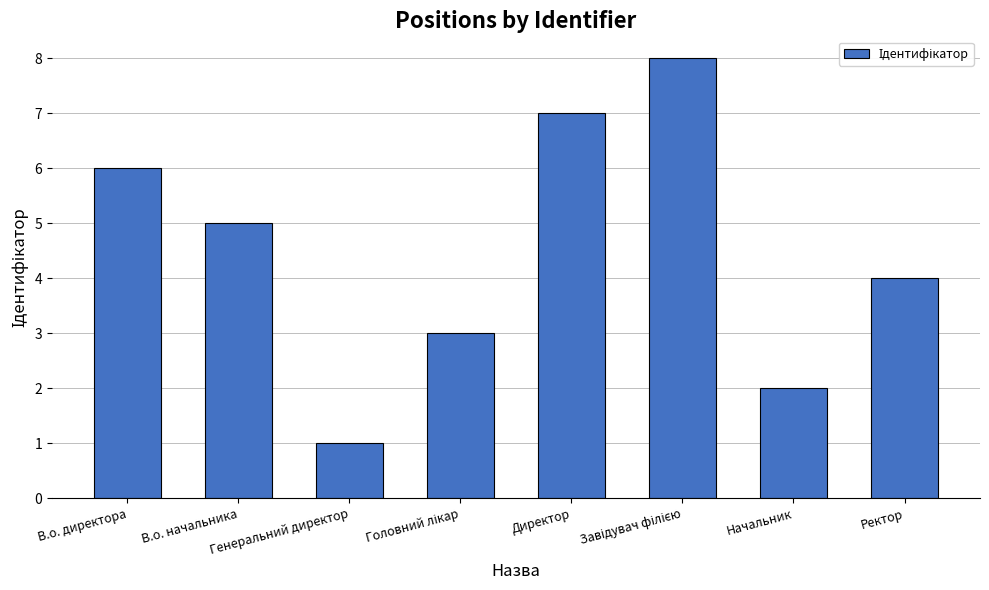

What position from the right is Генеральний директор?

6